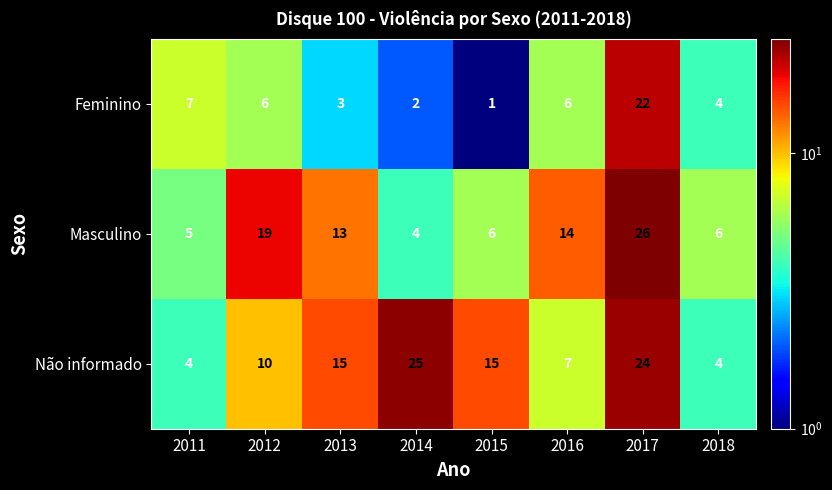

Between 2015 and 2017, which series saw the biggest shift?

Feminino